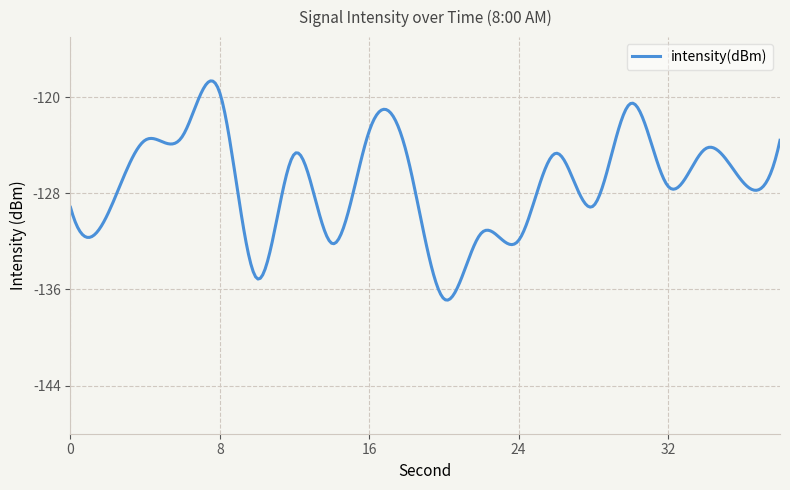

What is the maximum value shown in the chart?

-118.6